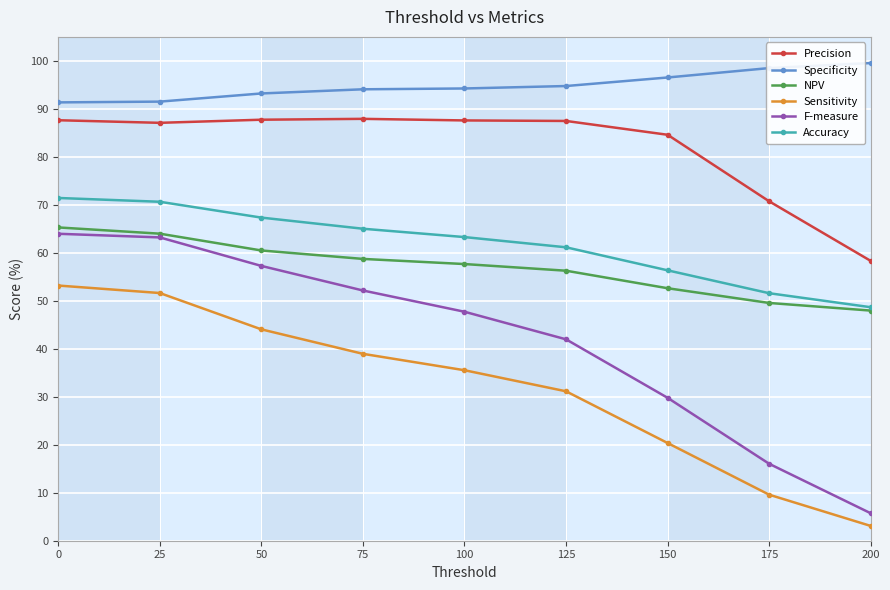

Which series has the largest range (max minus min)?

F-measure